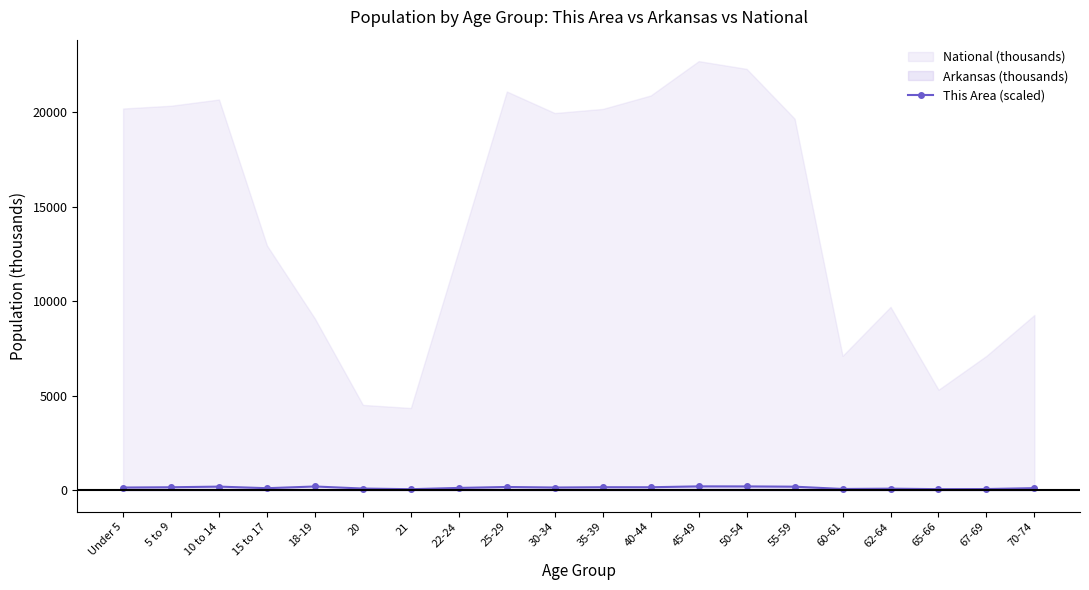

The chart shows a value of 175.0 at 25-29. True or false?

True